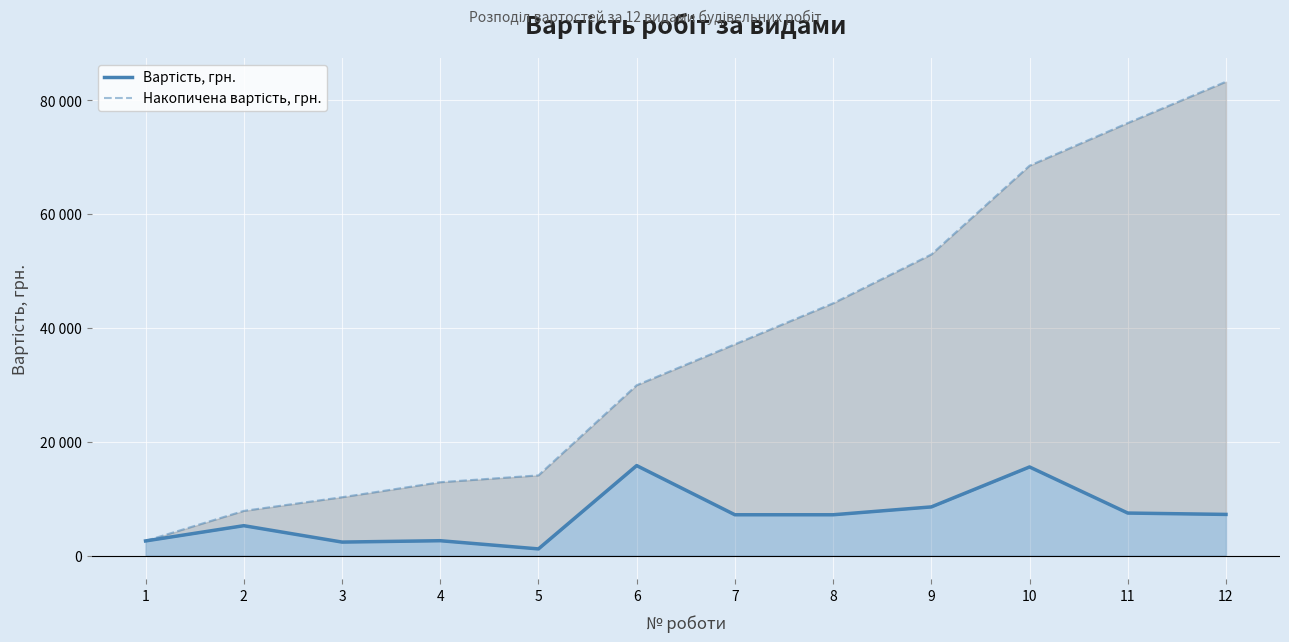

True or false: Накопичена вартість, грн. has more than 1 points higher than both neighbors.

False